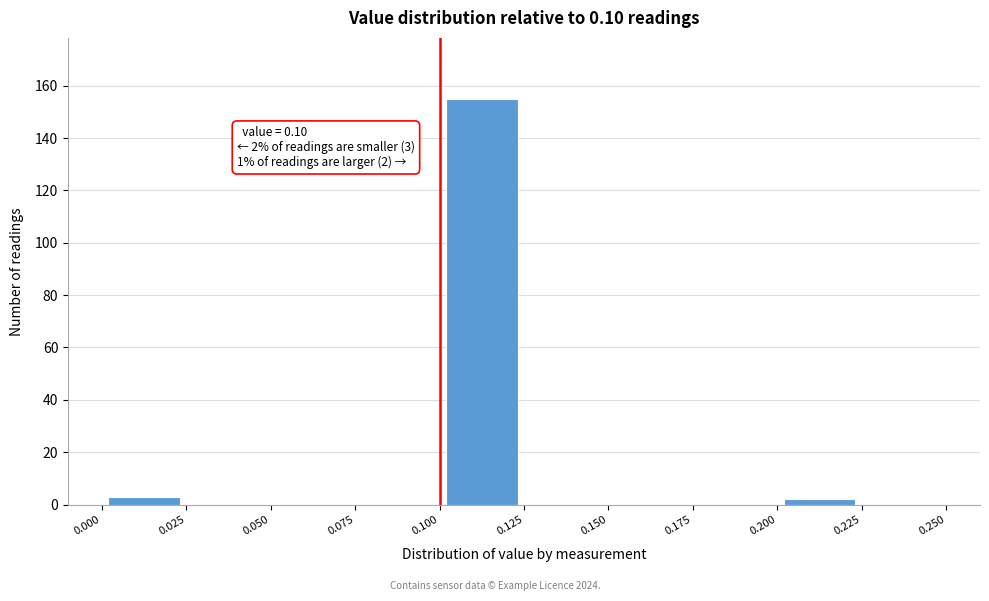

Which range on the x-axis has the tallest bar?

0.100 to 0.125